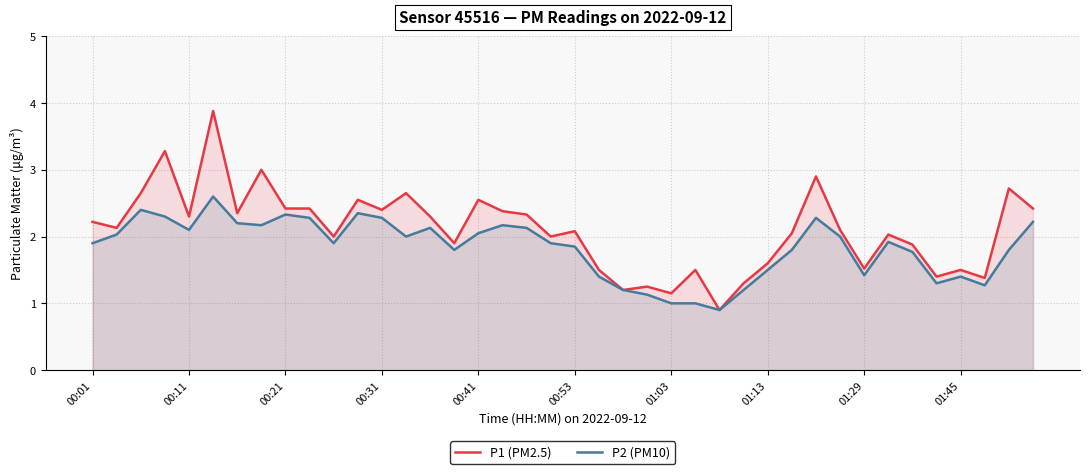

The P2 (PM10) series shows 1.6 at 11. True or false?

False